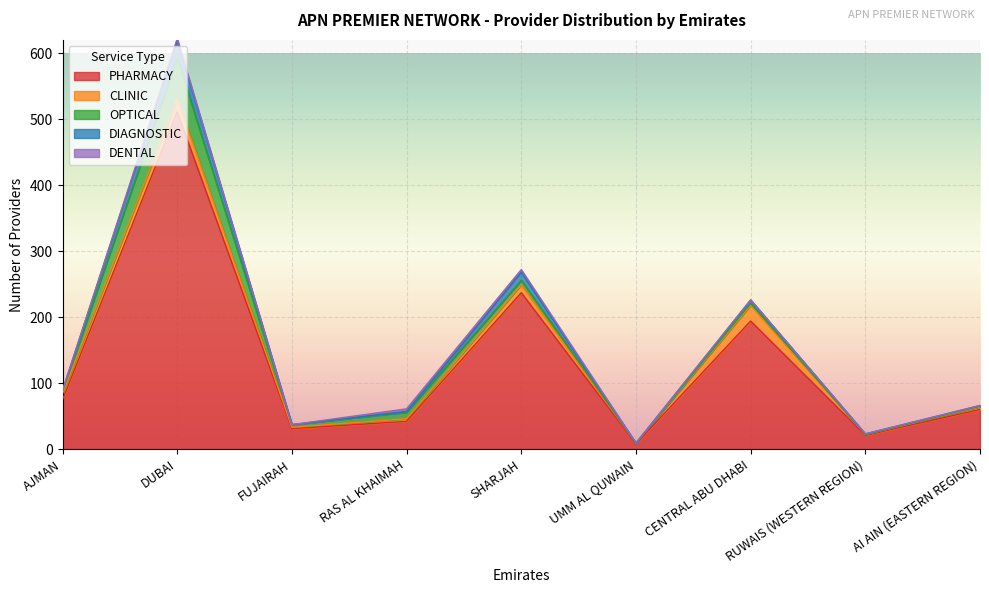

How many values in the CLINIC series are below 4?

3